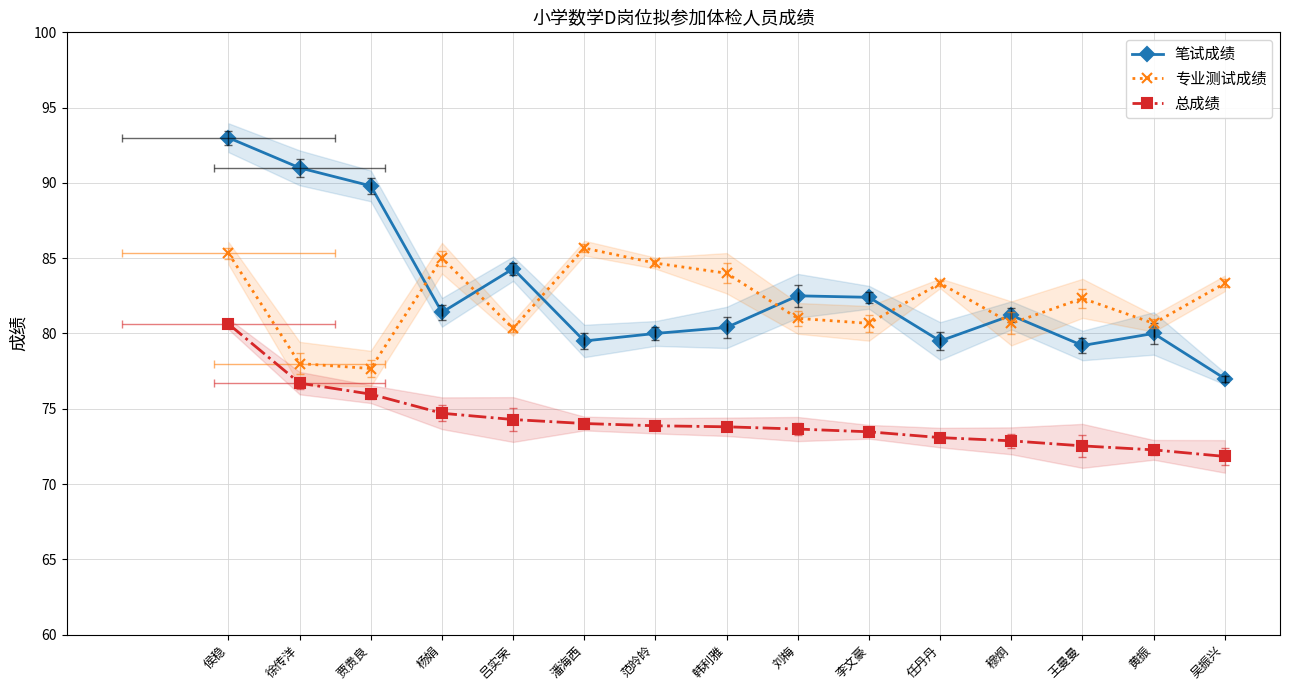

True or false: 总成绩 and 专业测试成绩 intersect in this chart.

False